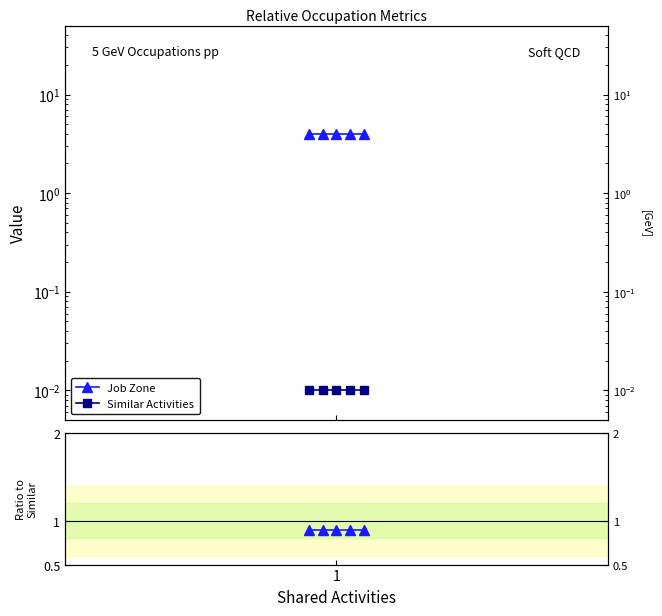

At which category is the sum across all series the highest?

1